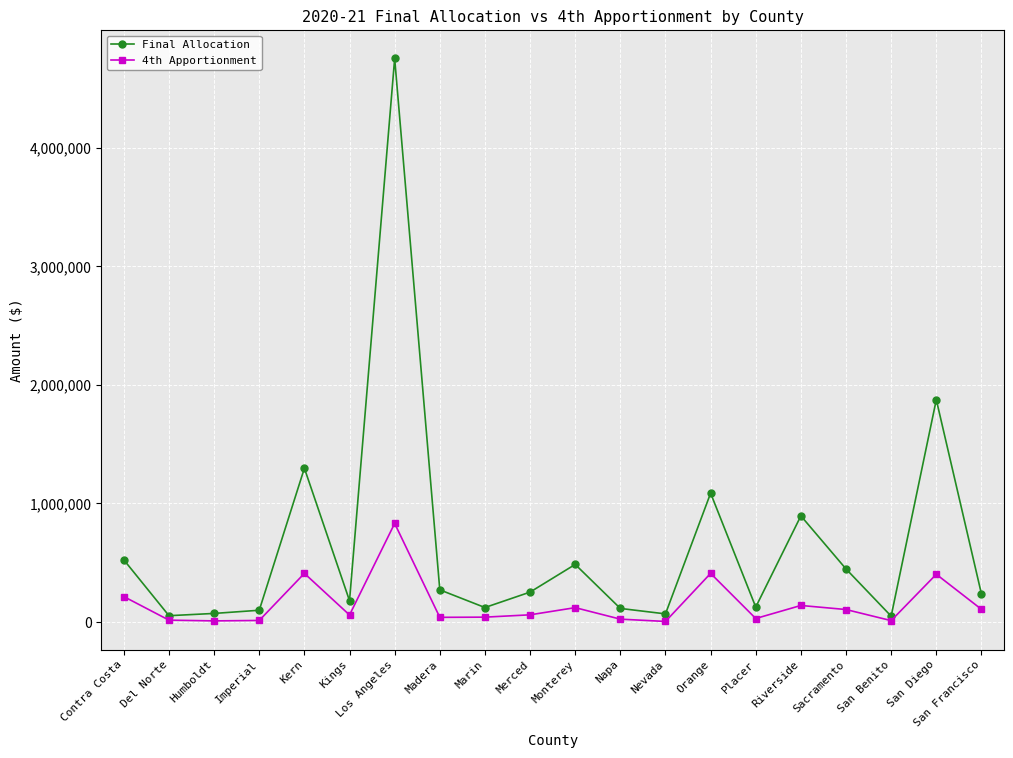

Does the chart display data point markers on the line(s)?

Yes